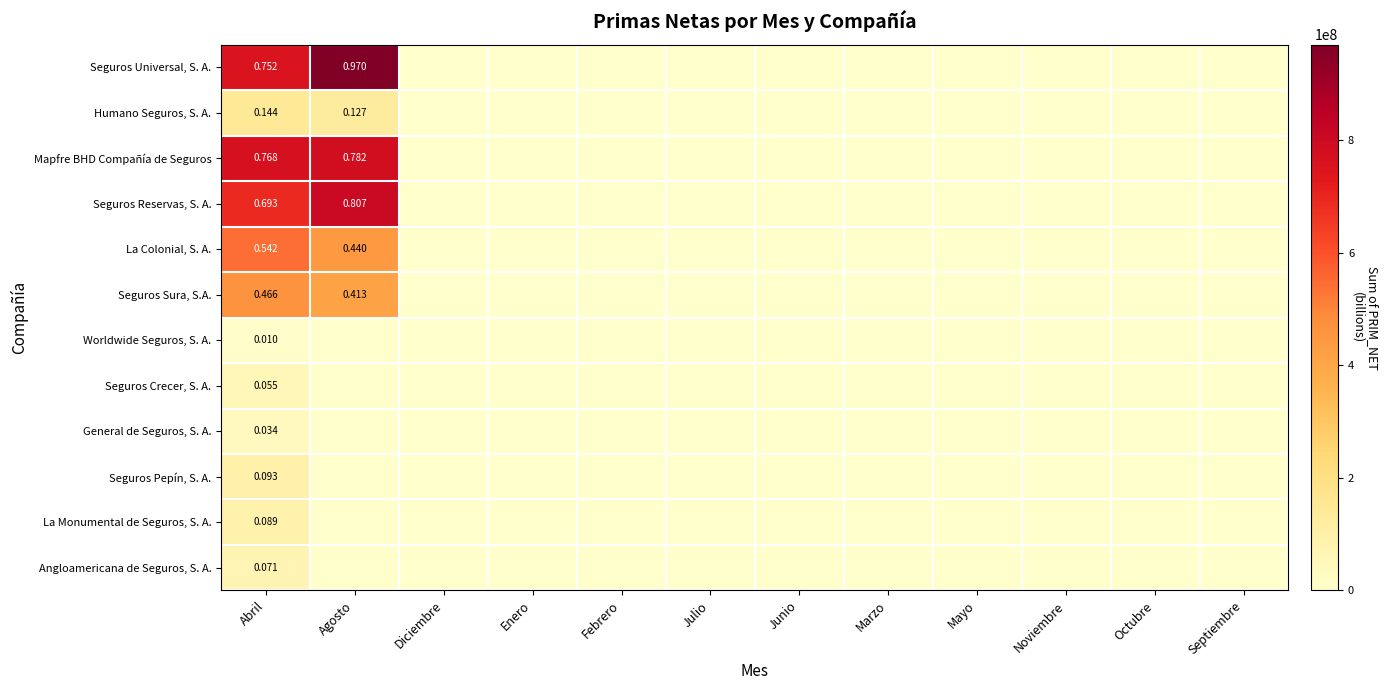

Rank the series at Abril from highest to lowest value.

Mapfre BHD Compañía de Seguros, Seguros Universal, S. A., Seguros Reservas, S. A., La Colonial, S. A., Seguros Sura, S.A., Humano Seguros, S. A., Seguros Pepín, S. A., La Monumental de Seguros, S. A., Angloamericana de Seguros, S. A., Seguros Crecer, S. A., General de Seguros, S. A., Worldwide Seguros, S. A.